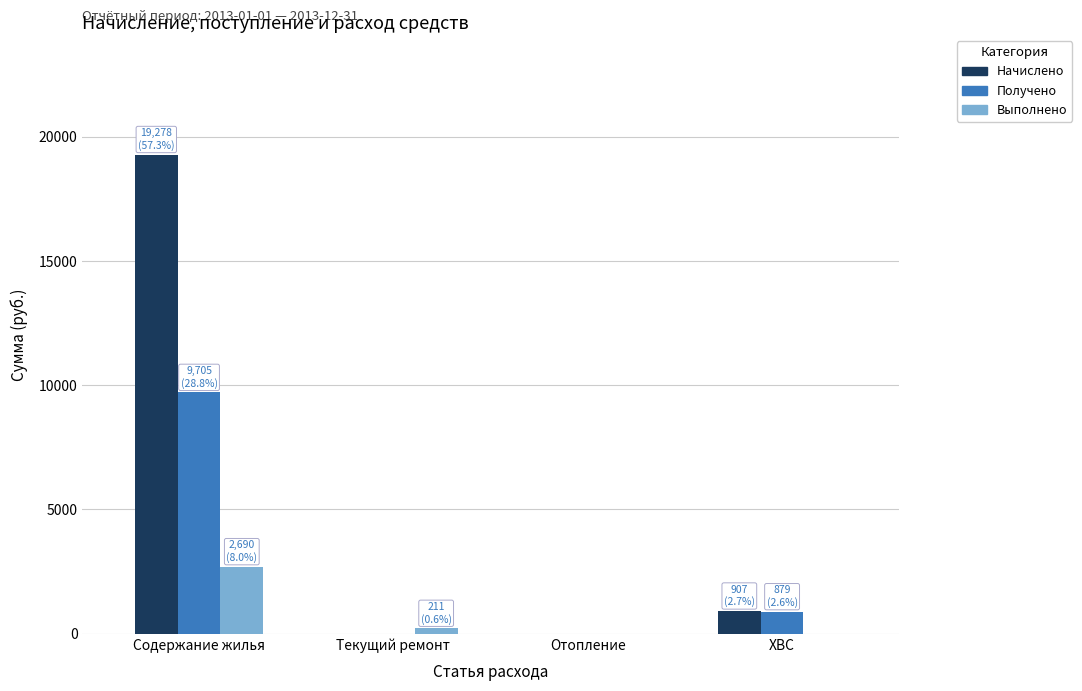

Between Содержание жилья and Отопление, which series saw the biggest shift?

Начислено